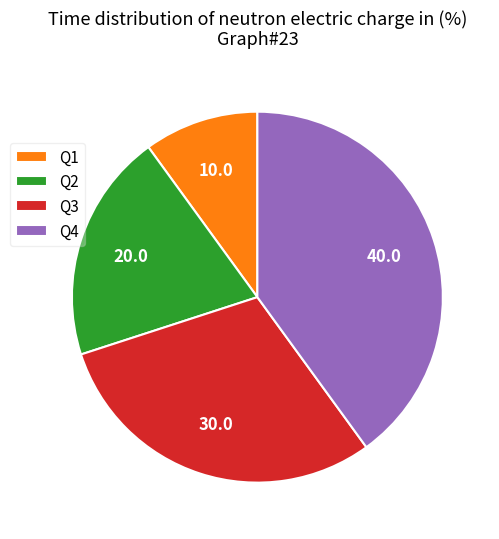

Which has a higher value, Q2 or Q1?

Q2